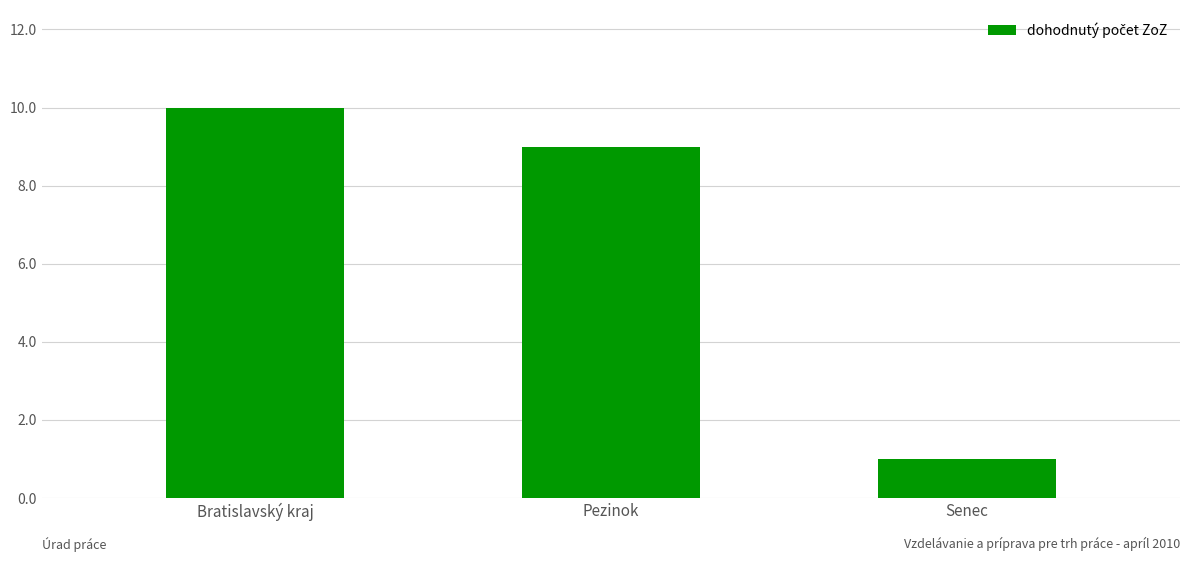

Where does the data first go above 9?

Bratislavský kraj